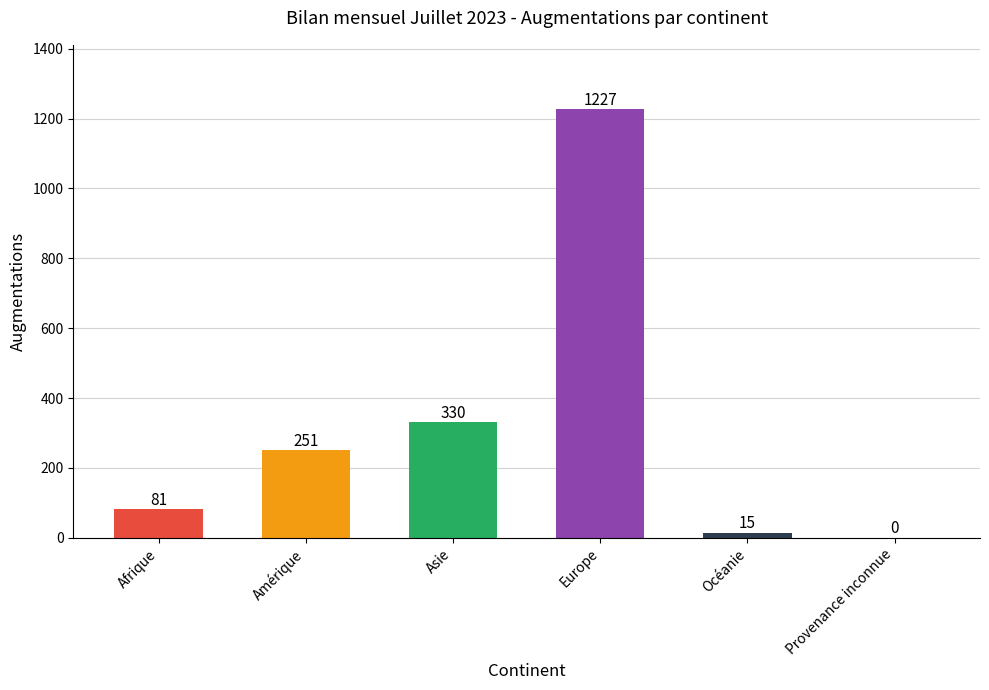

At which label is the value closest to 613?

Asie